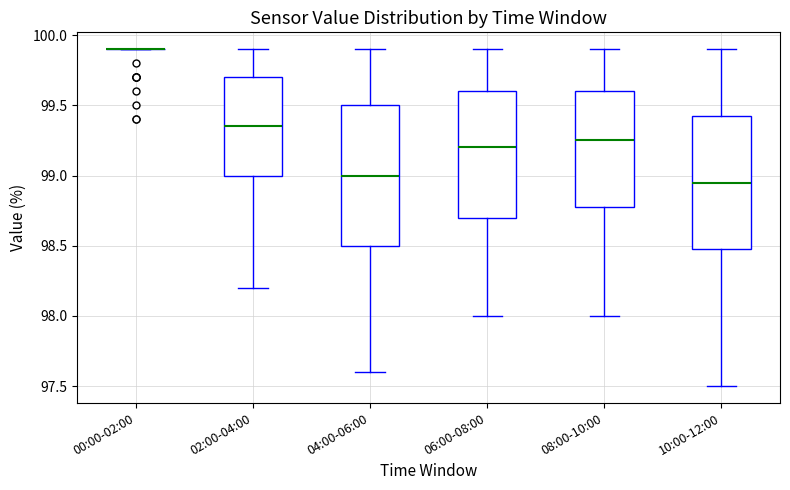

Reading left to right, read every box against the y-axis: the position of its median line, the range the box covers, and the ends of its whiskers. The values are not printed on the chart, so give them approximately, as read against the axis.

00:00-02:00: box collapsed to a line at 99.90, whiskers 99.90 to 99.90
02:00-04:00: median 99.35, box 99.00 to 99.70, whiskers 98.20 to 99.90
04:00-06:00: median 99.00, box 98.50 to 99.50, whiskers 97.60 to 99.90
06:00-08:00: median 99.20, box 98.70 to 99.60, whiskers 98.00 to 99.90
08:00-10:00: median 99.25, box 98.80 to 99.60, whiskers 98.00 to 99.90
10:00-12:00: median 98.95, box 98.50 to 99.45, whiskers 97.50 to 99.90